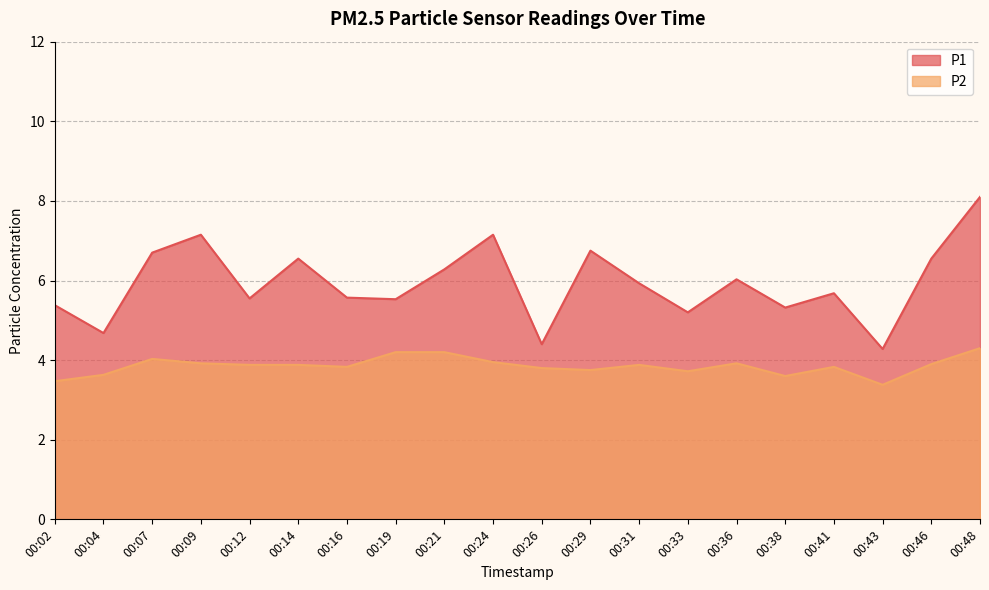

Is it true that P1 equals 7.2 at 00:09?

True